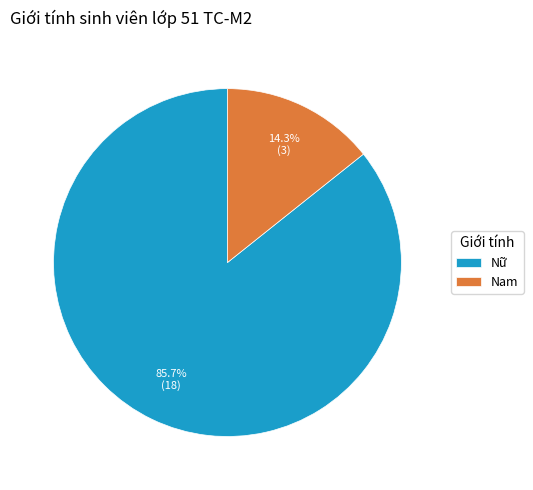

Which has a higher value, Nữ or Nam?

Nữ